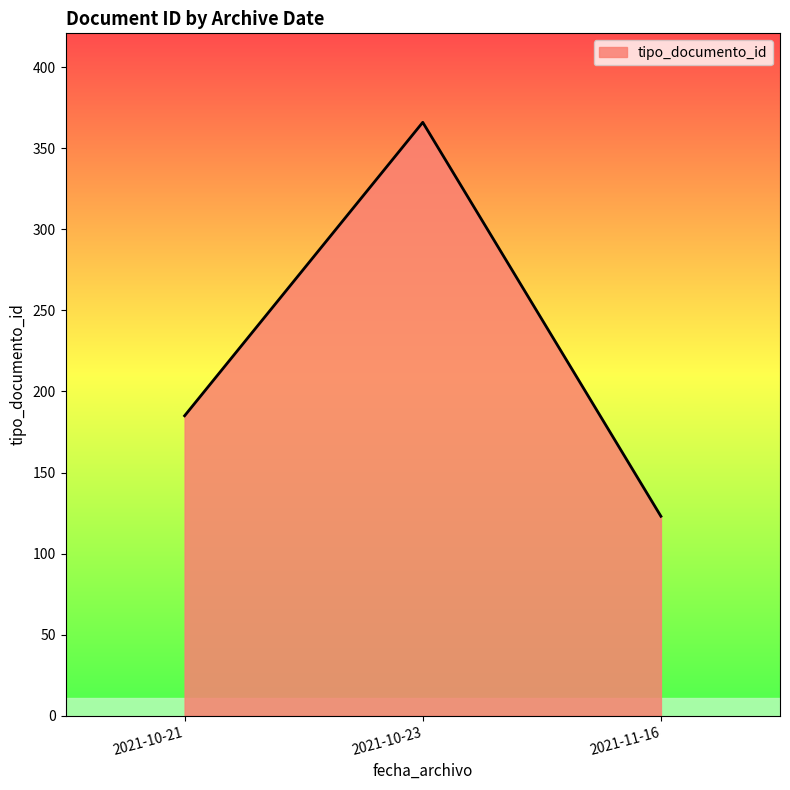

Which category has the highest value across all series?

2021-10-23